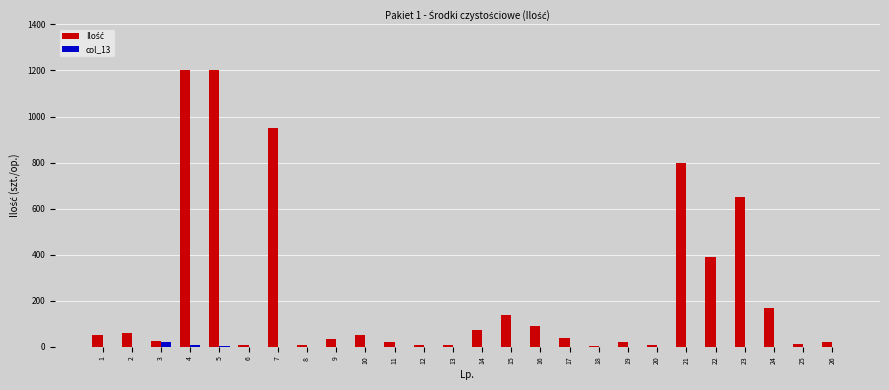

What is the total value across all series at 7?

950